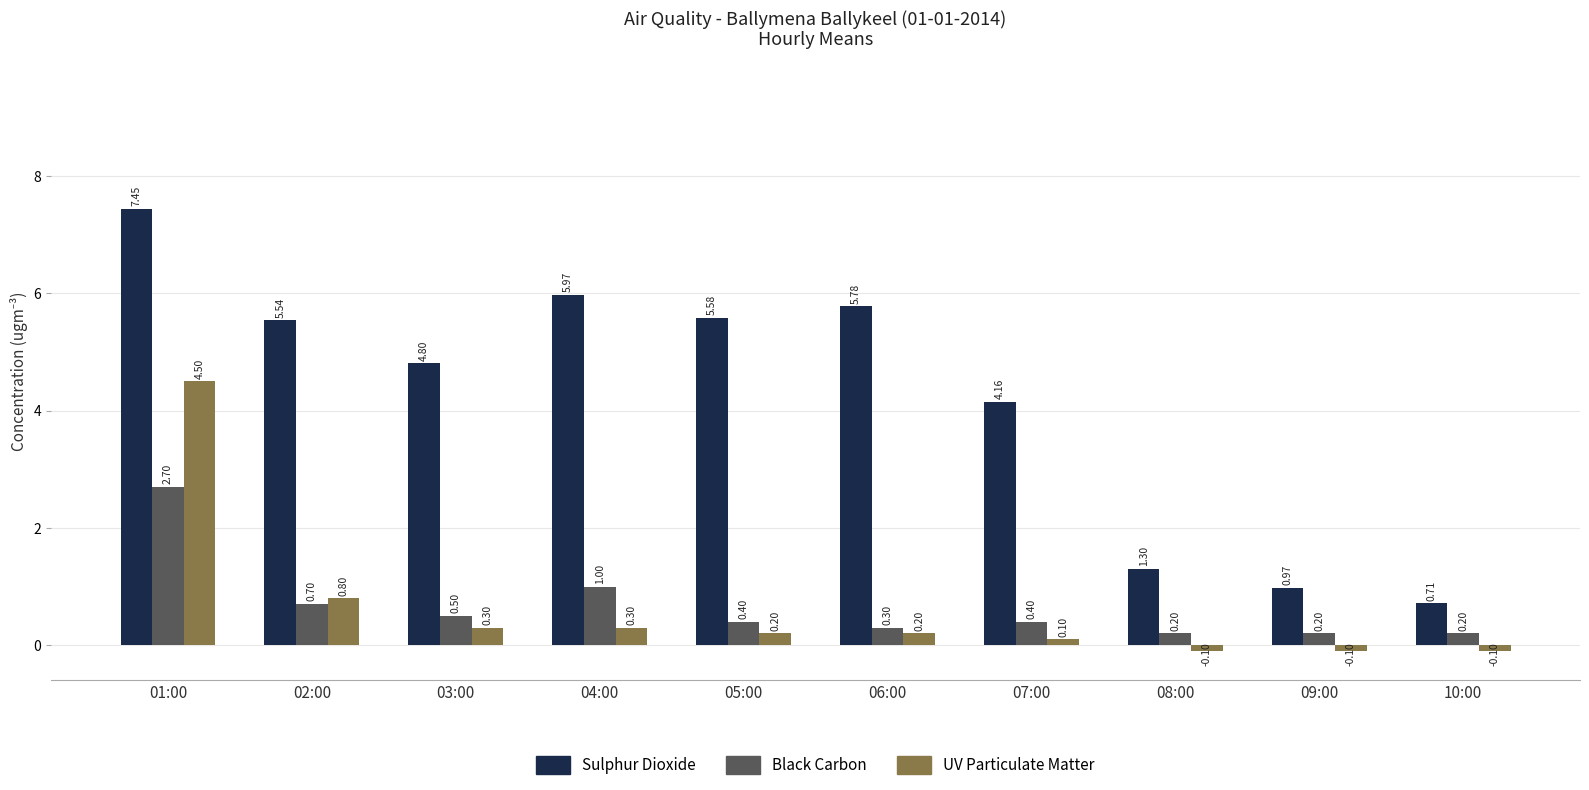

Is the value of Black Carbon at 05:00 greater than the value of Sulphur Dioxide at 05:00?

No